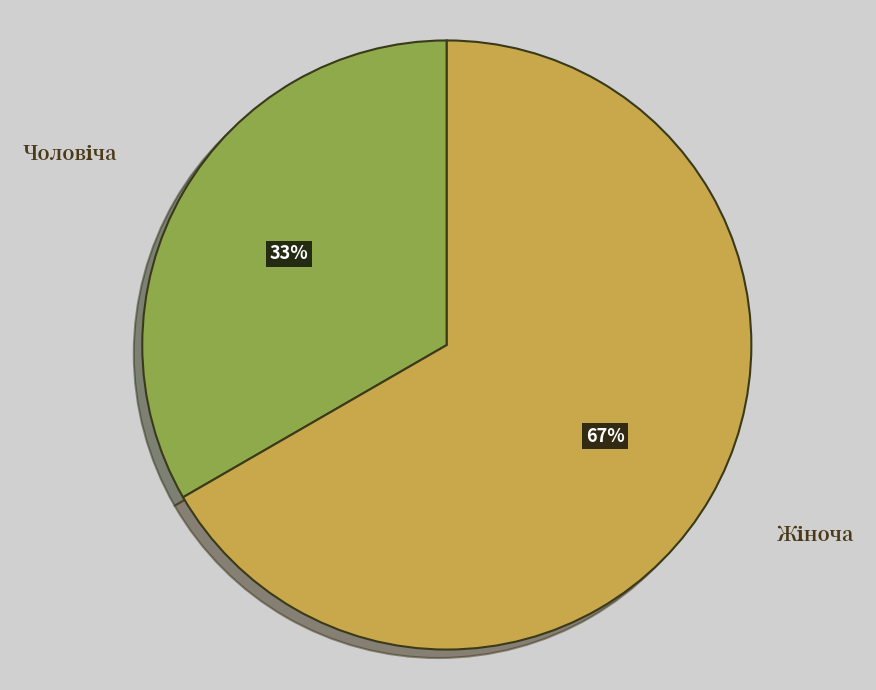

Is there any slice that represents more than half of the pie?

Yes